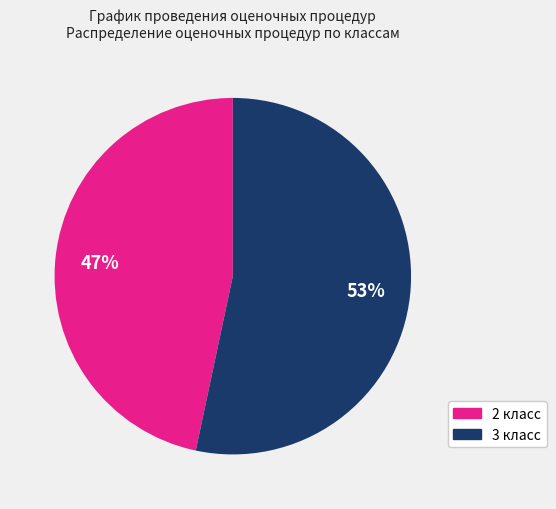

Is there any slice that represents more than half of the pie?

Yes